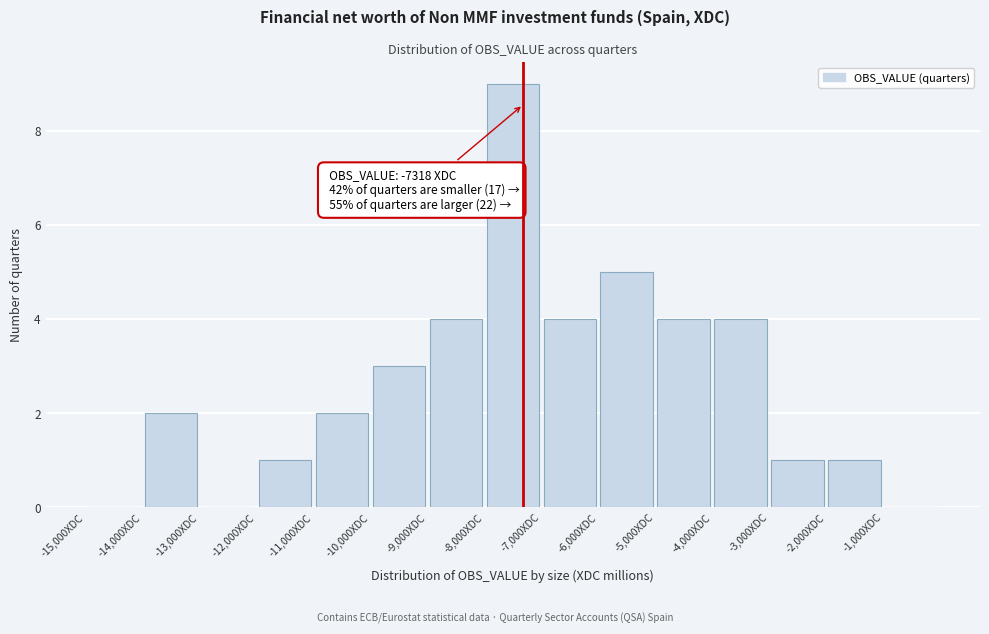

Over which range of the x-axis is the bar tallest?

-8000 to -7000